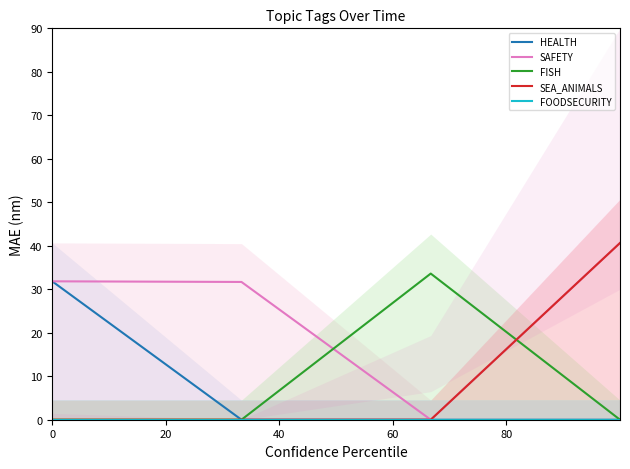

True or false: SAFETY has a value of -18.3 at 40.

False